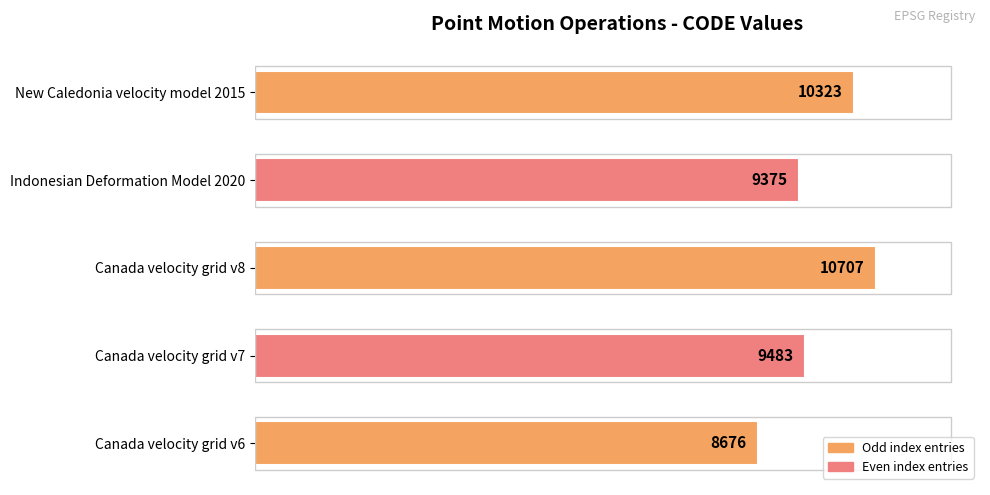

How many values are below 9483?

2